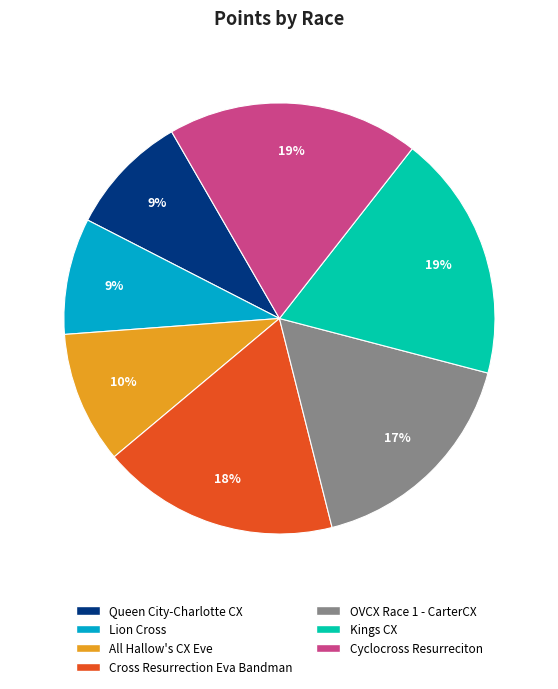

How many segments does this pie chart have?

7